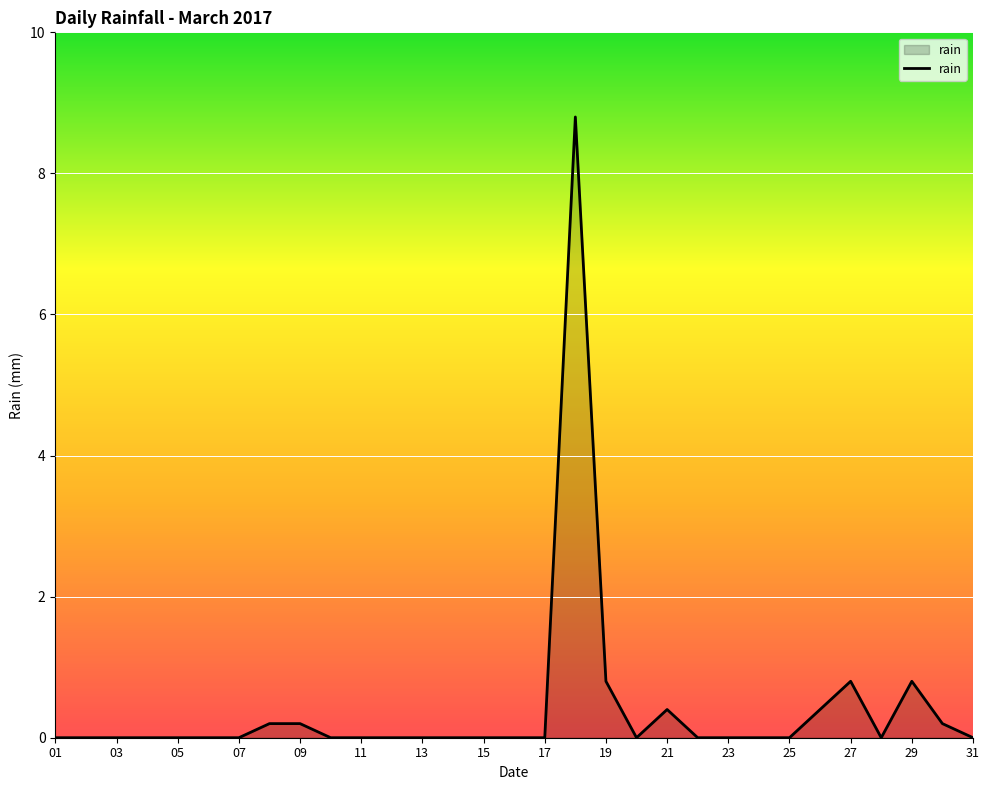

What is the difference between the maximum and minimum values?

8.8